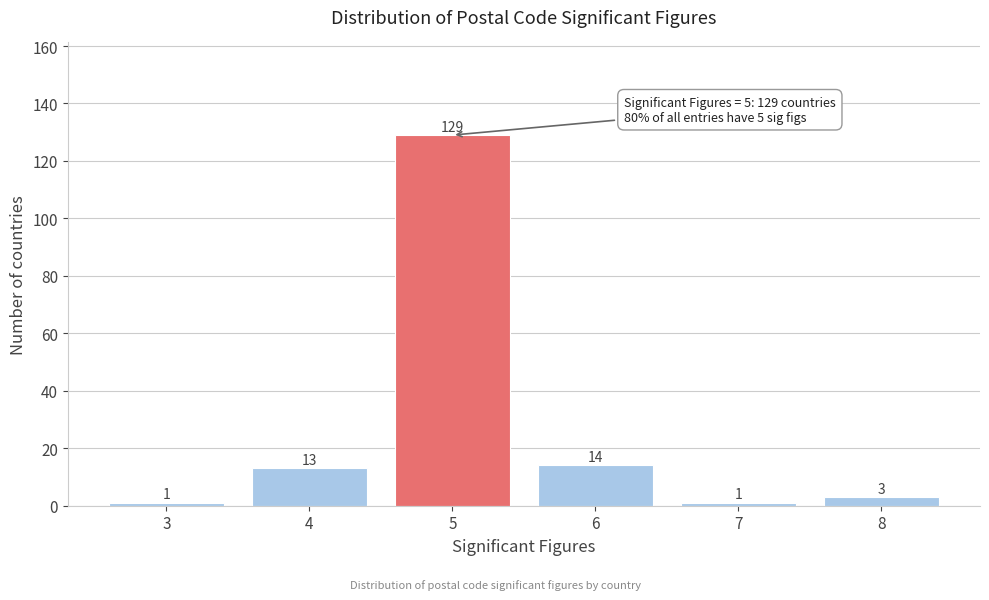

Reading left to right, transcribe all the data shown in this chart.

1	13	129	14	1	3